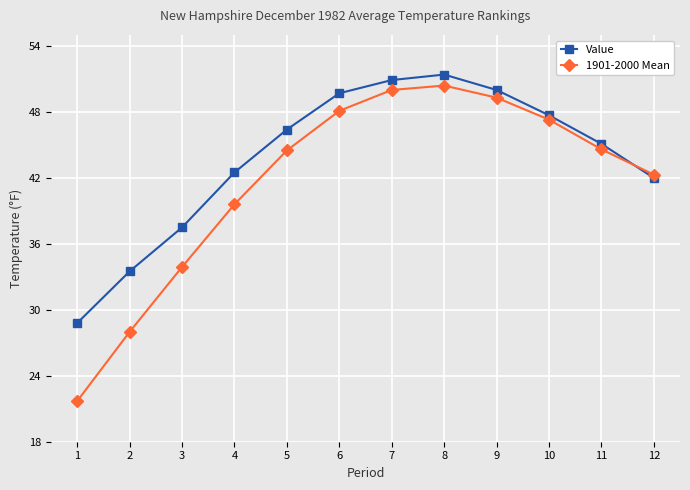

Rank the series at 3 from lowest to highest value.

1901-2000 Mean, Value